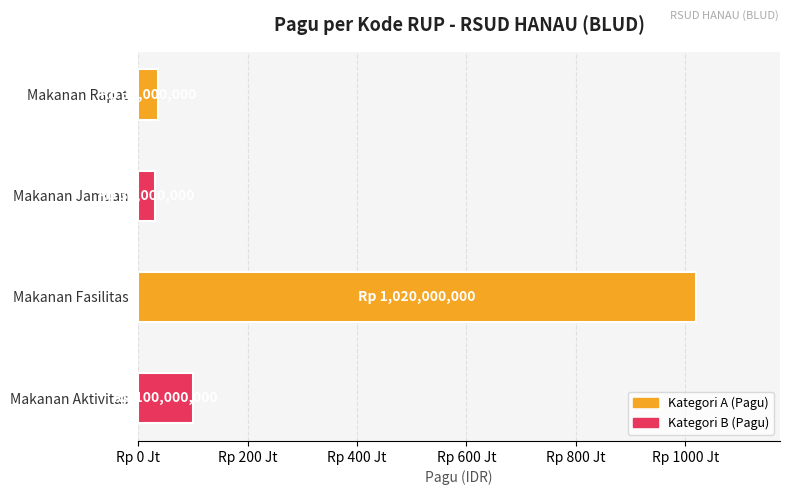

Where is the data nearest to the value 525000000?

Makanan Aktivitas